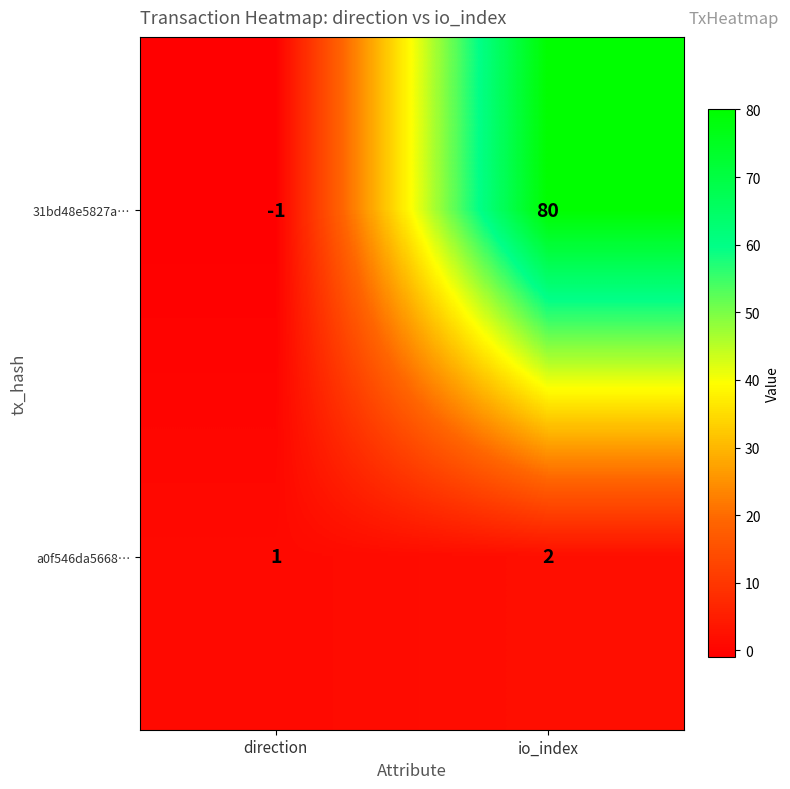

Rank the series by their maximum value, from highest to lowest.

31bd48e5827a…, a0f546da5668…